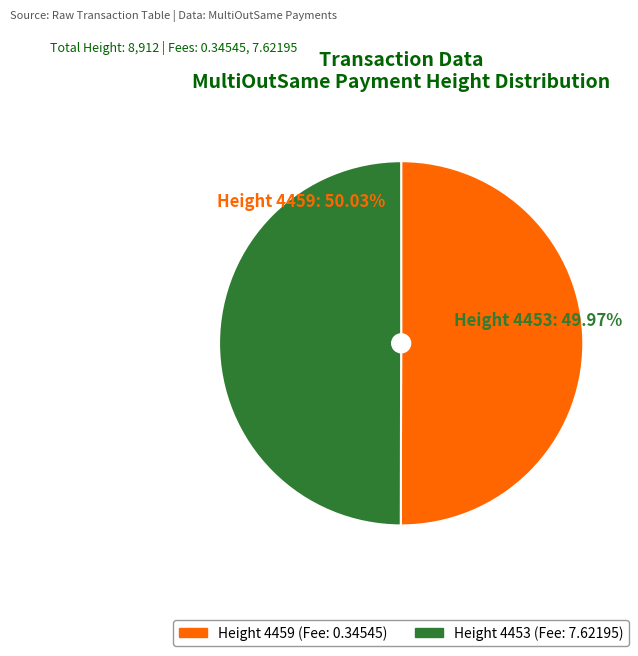

To the nearest percent, what is the combined percentage of 4453 and 4459?

100%